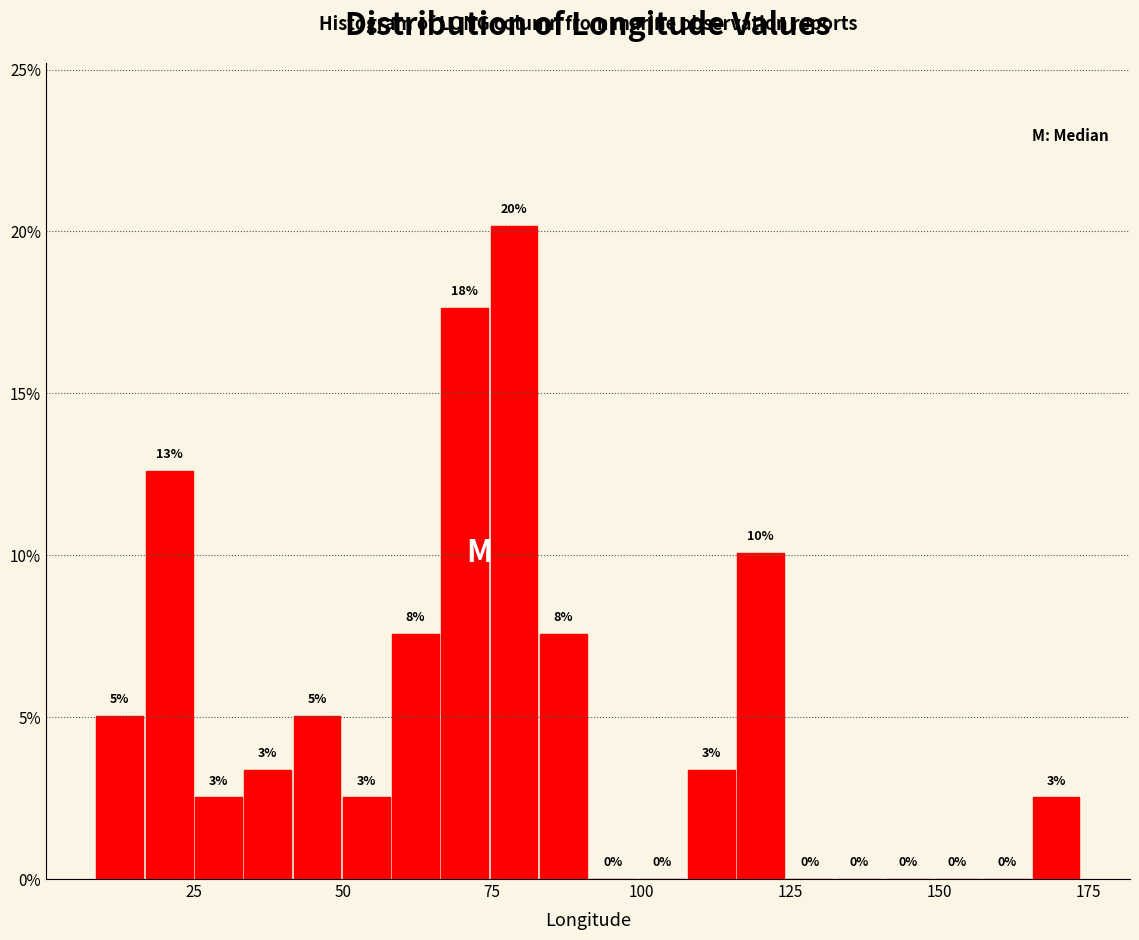

Around what value on the x-axis is the tallest bar? Give the approximate position of its centre, as read against the axis.

80